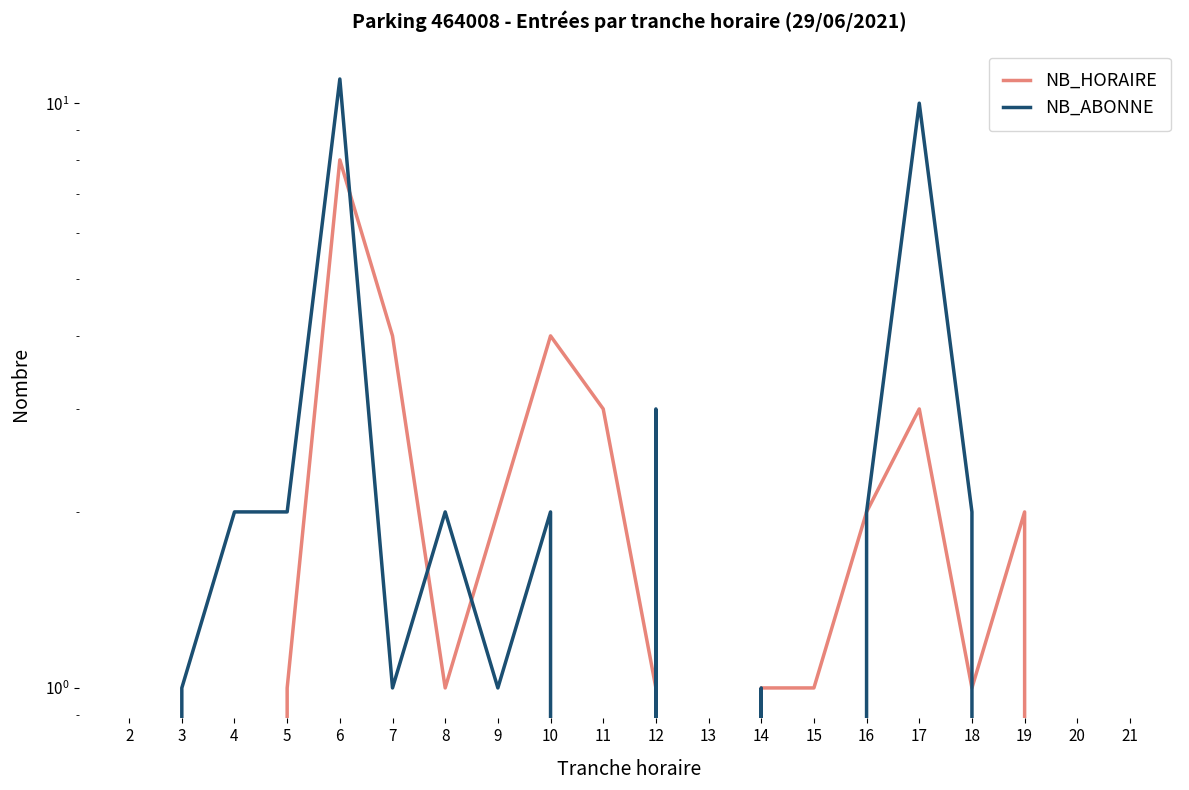

What is the sum of the NB_ABONNE values at 2 and 8?

2